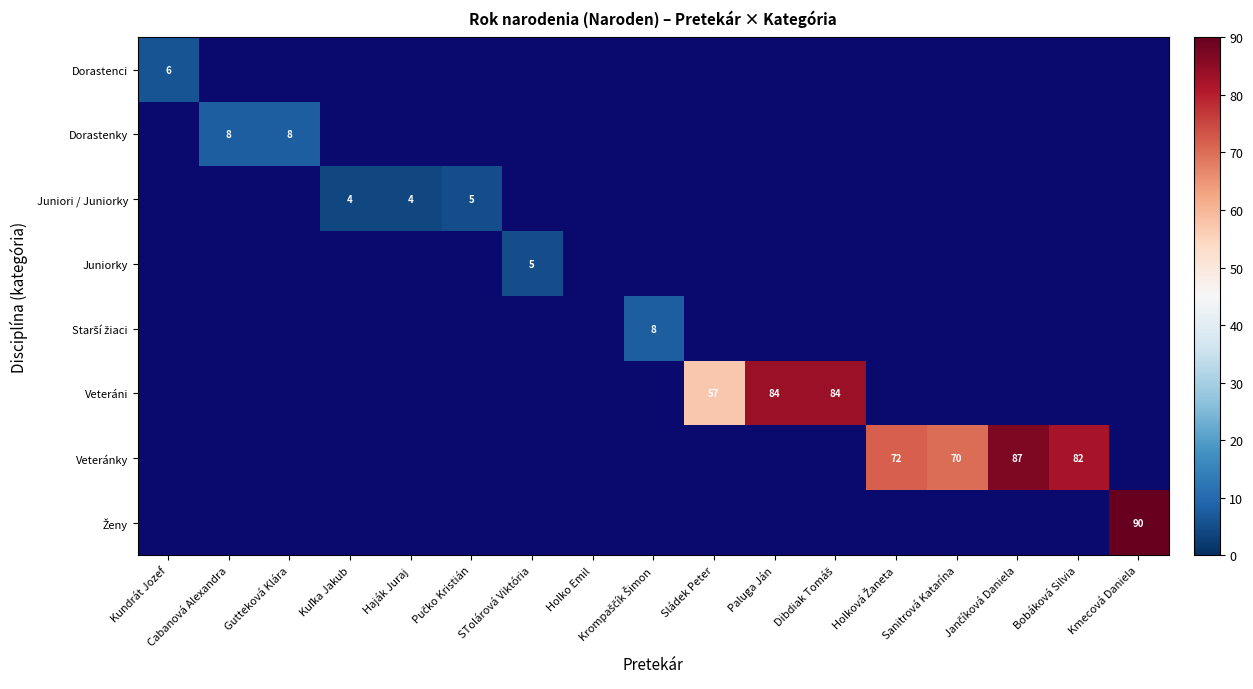

True or false: Juniori / Juniorky has a value of 6 at Haják Juraj.

False